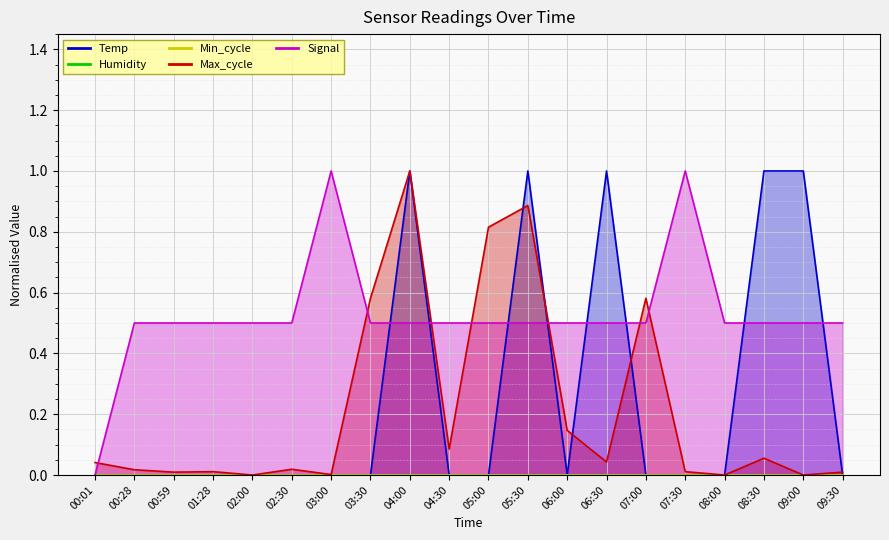

Which series has the largest range (max minus min)?

Temp